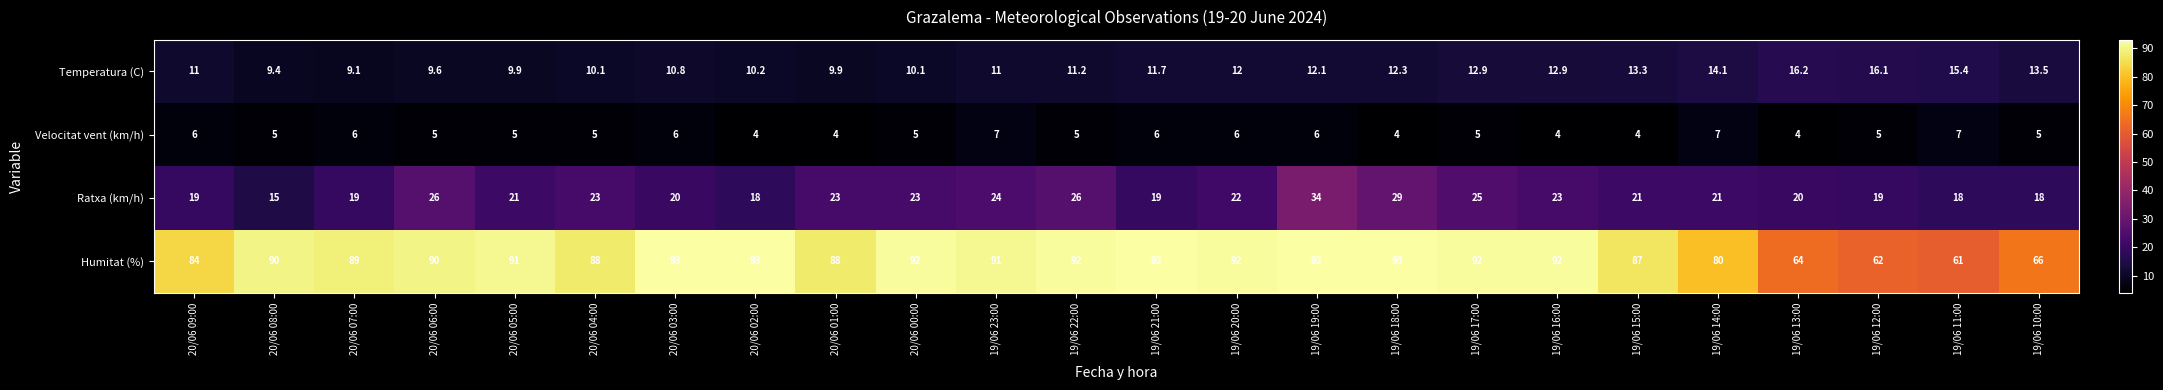

Which series has the largest range (max minus min)?

Humitat (%)